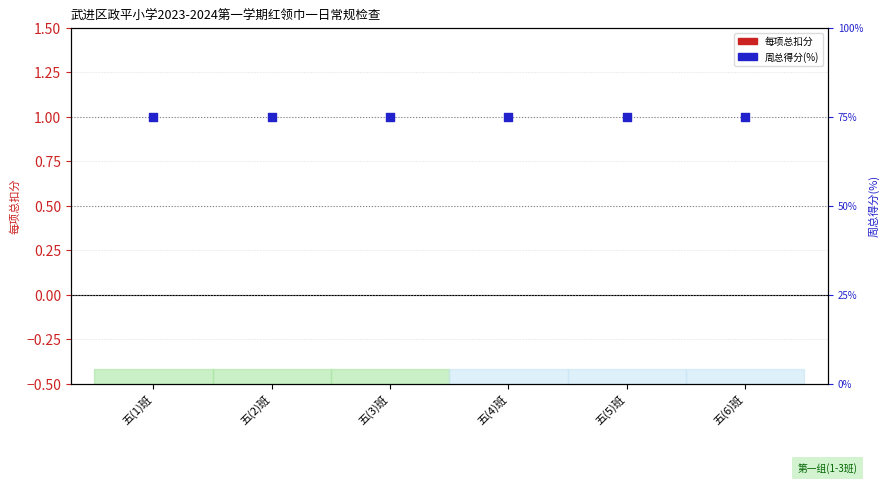

Which series has the largest Y range (max minus min)?

每项总扣分